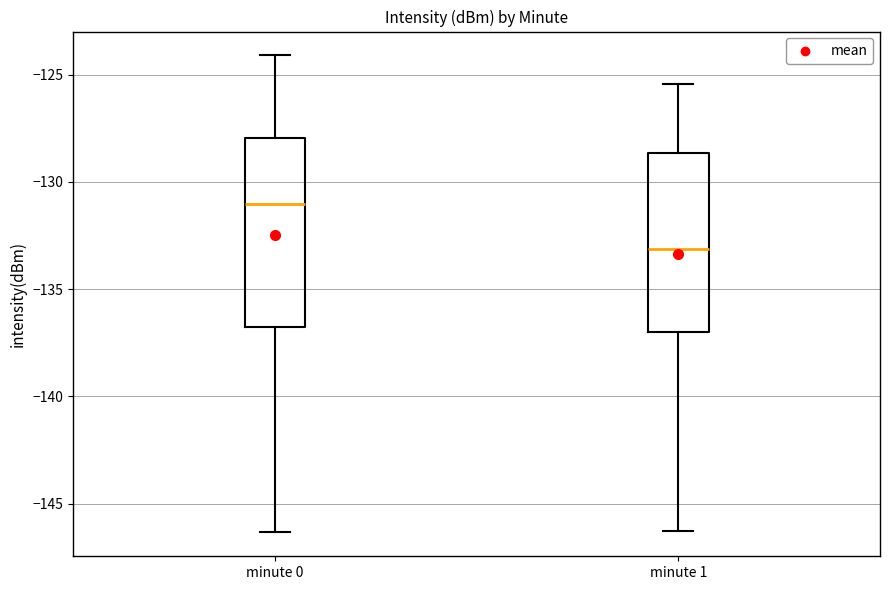

Which box has the lowest median line?

minute 1